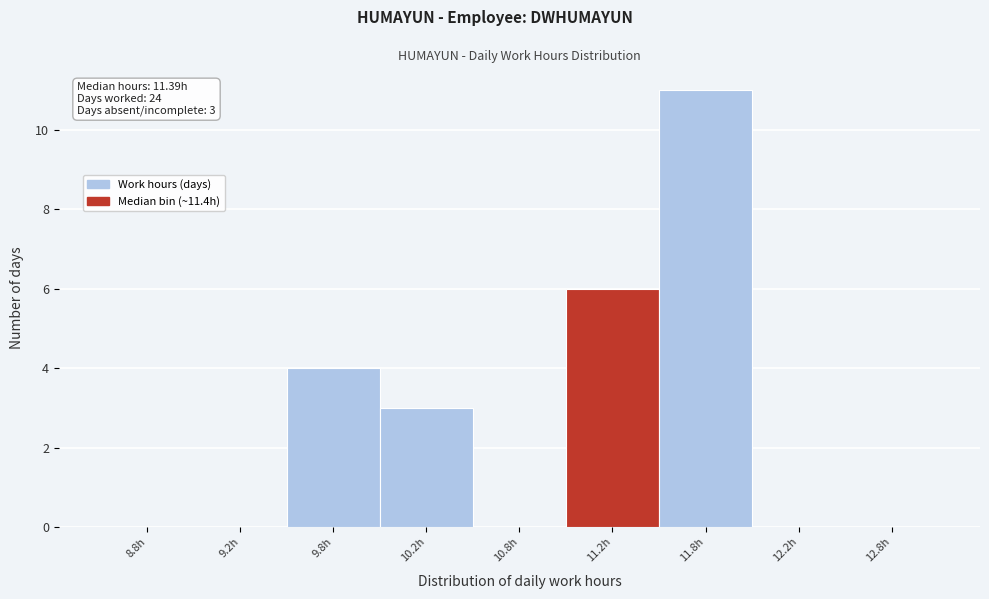

Reading left to right, what are all the values shown in this chart?

8.8h=0	9.2h=0	9.8h=4	10.2h=3	10.8h=0	11.2h=6	11.8h=11	12.2h=0	12.8h=0